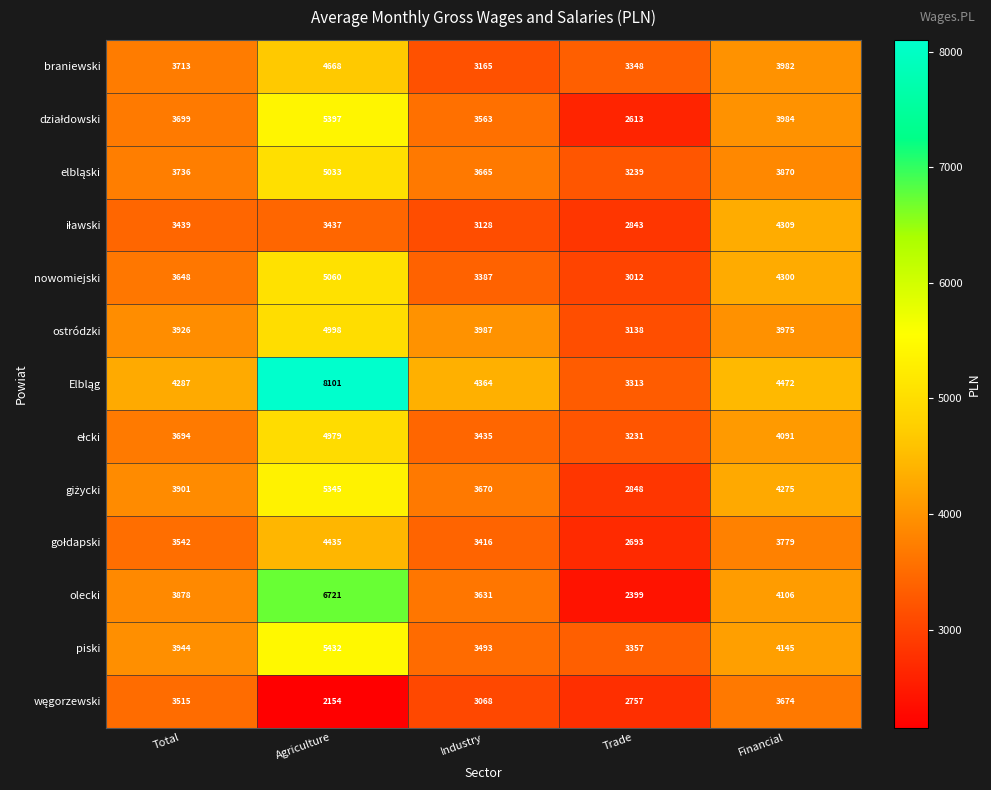

Count the number of categories in the chart.

5